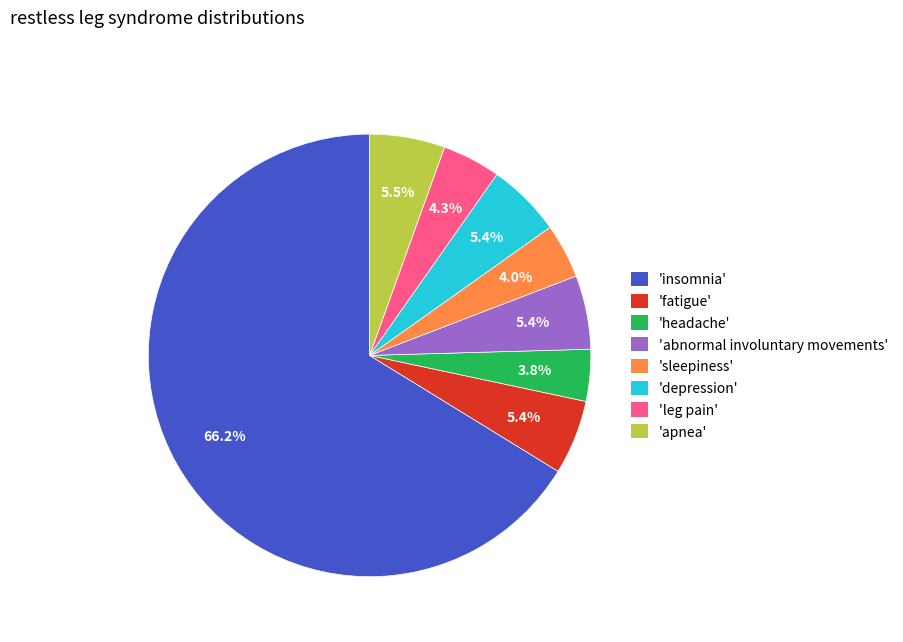

Is there a majority slice in this chart?

Yes